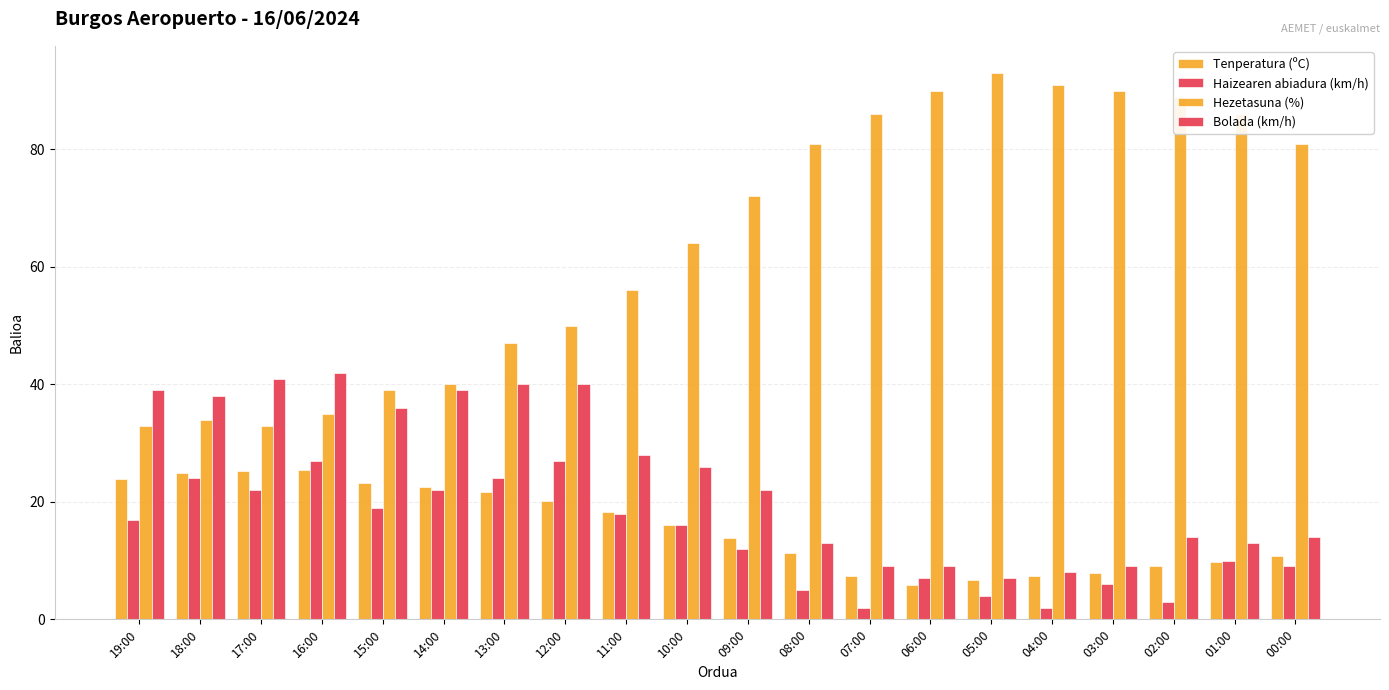

How many values in the Bolada (km/h) series are below 26?

10